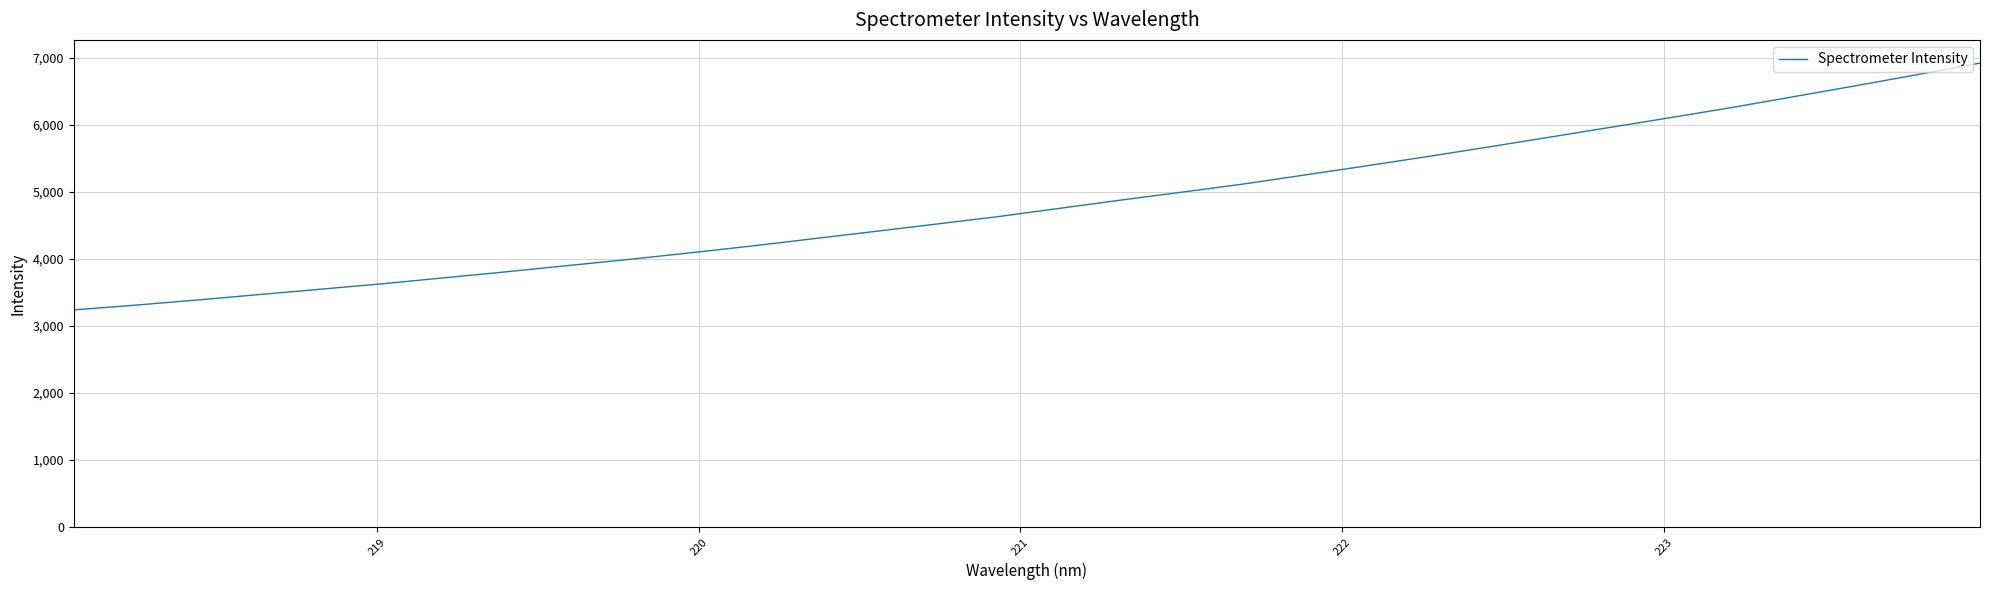

How many values exceed 4753?

16